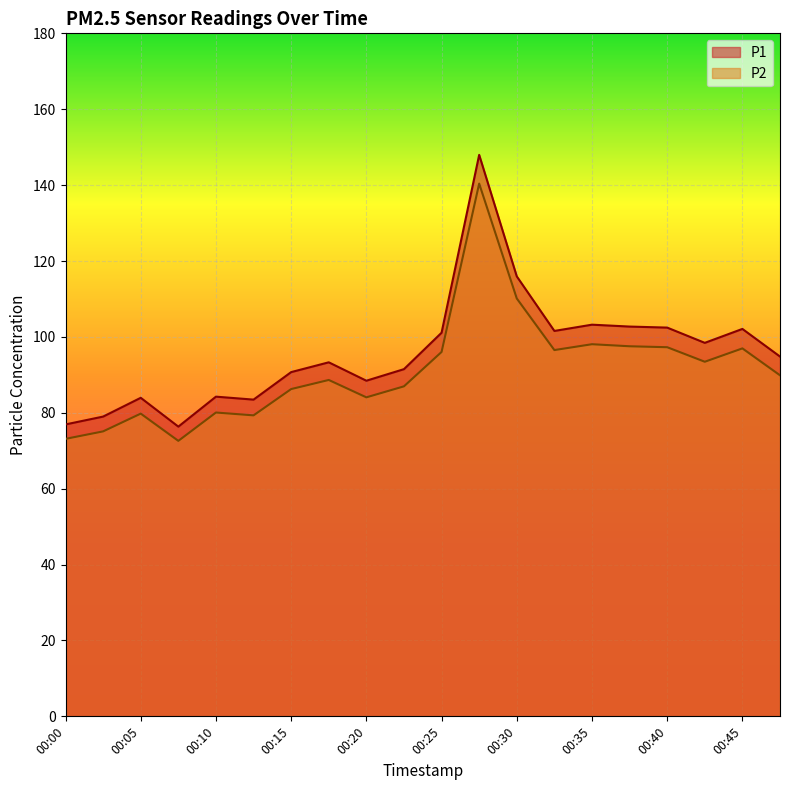

Which category has the highest value across all series?

00:27